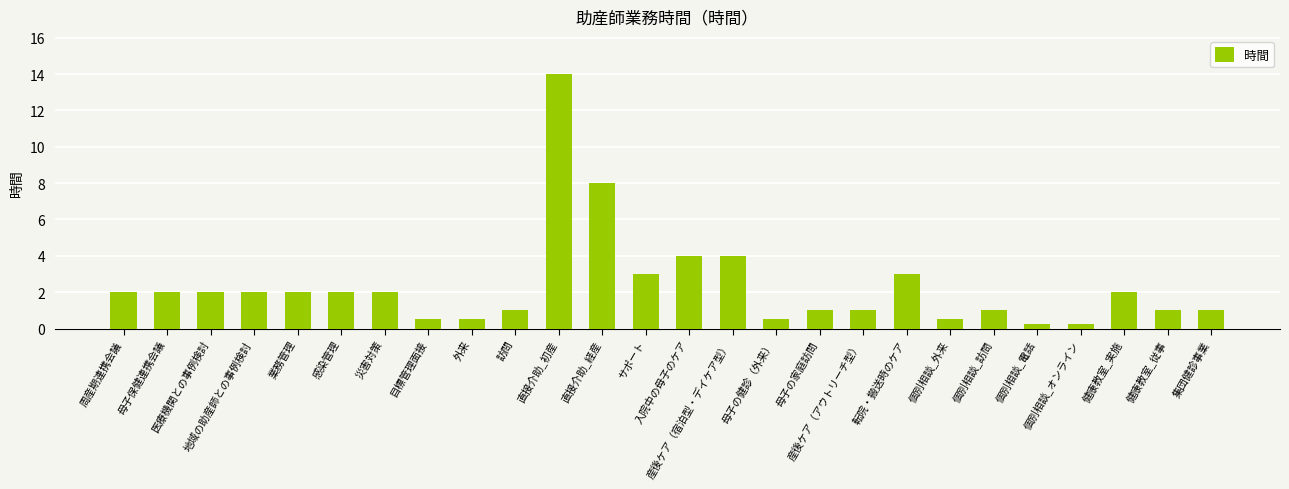

What is the approximate value at 健康教室_従事?

1.0